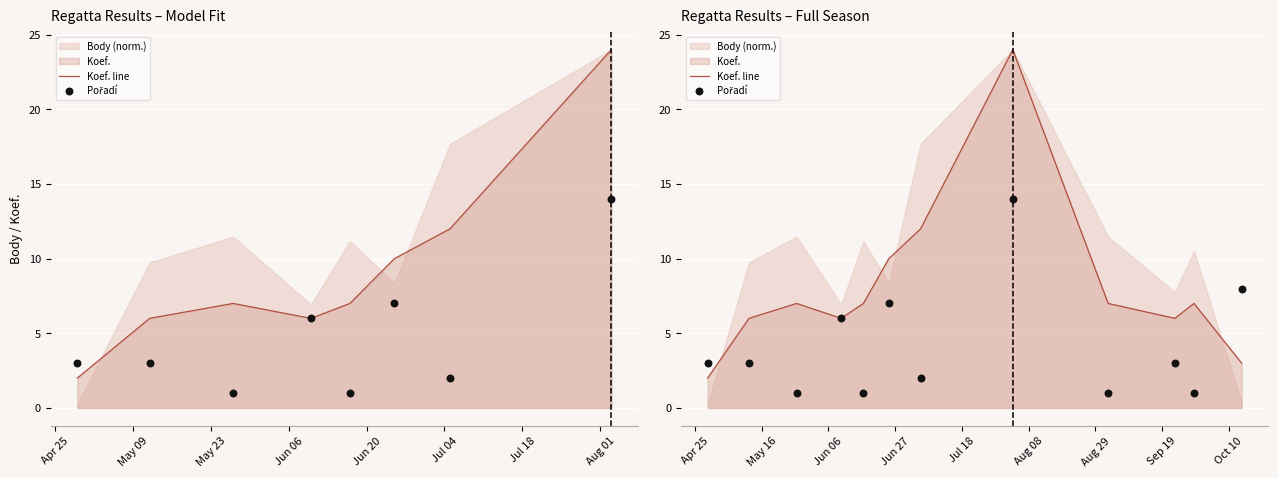

Which series reaches the maximum Y coordinate?

Koef. line